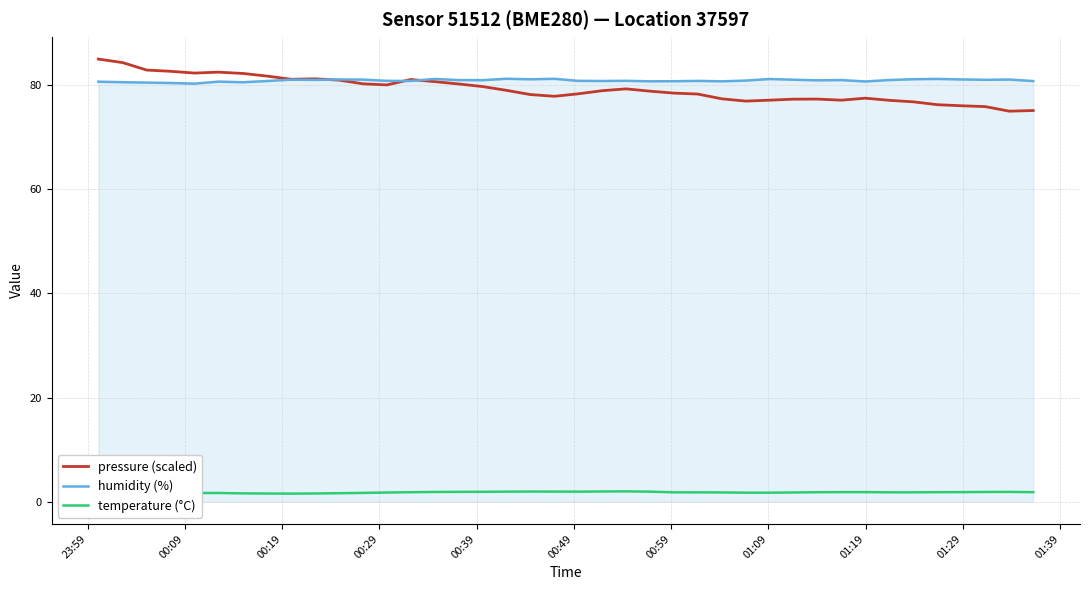

What is the maximum value shown in the chart?

85.0